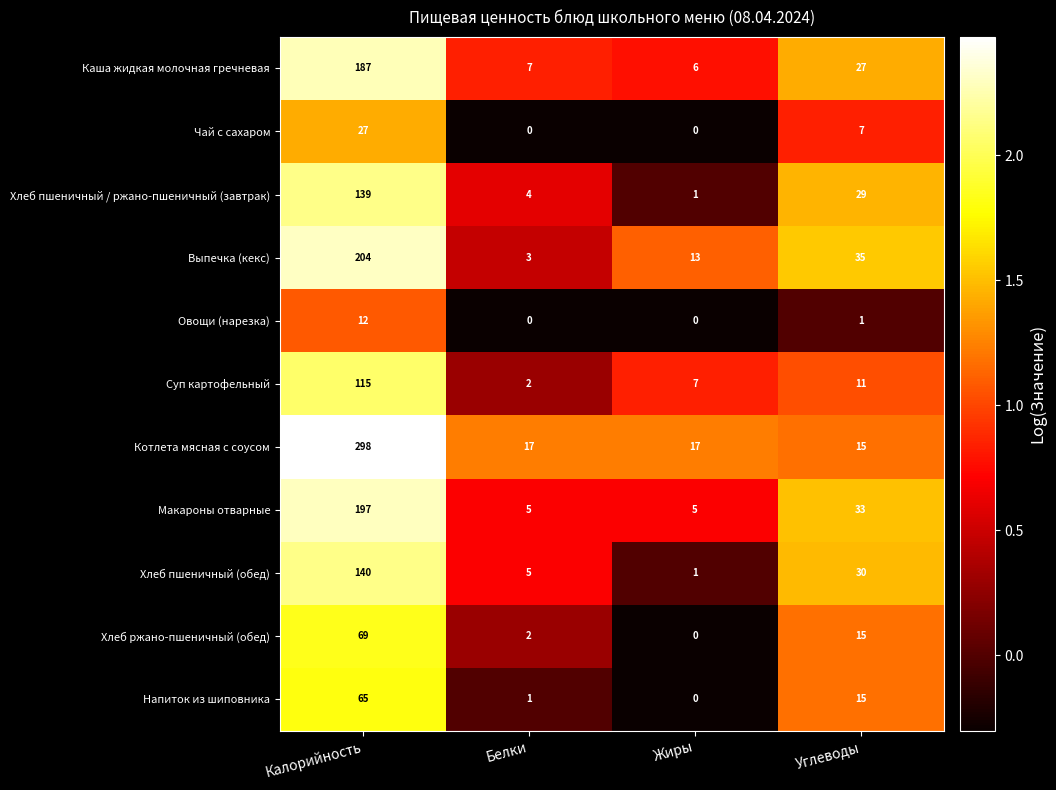

How many categories are shown in the chart?

4